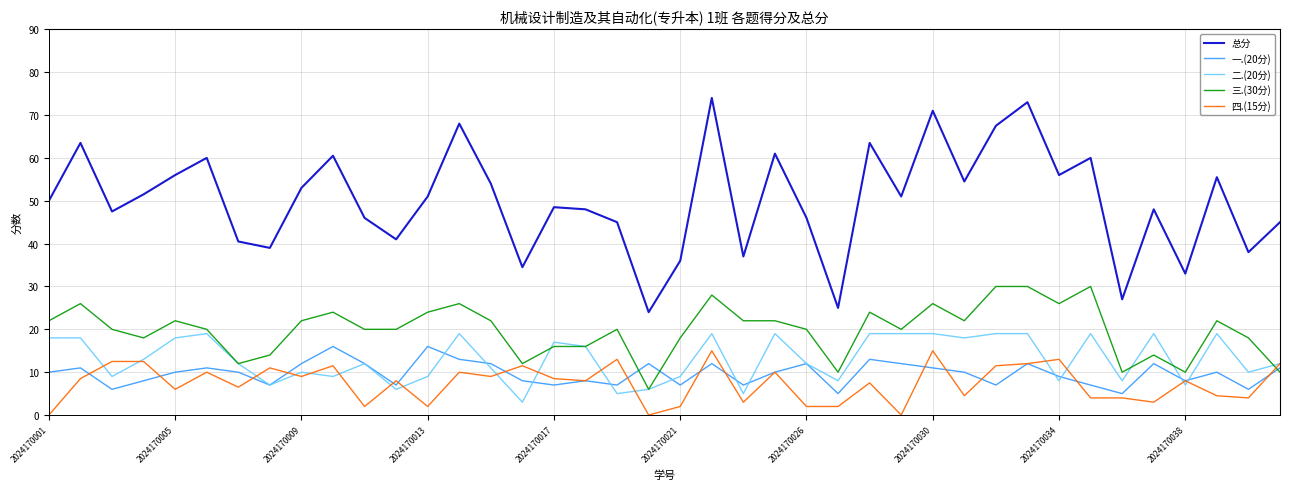

True or false: 总分 and 三.(30分) cross at least once.

False